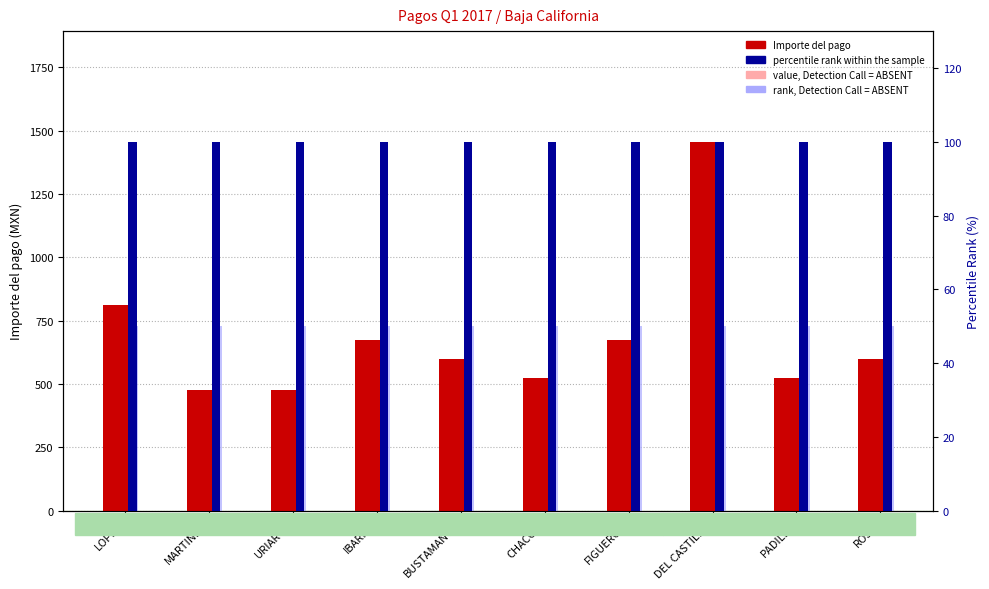

What is the label of the 1st bar from the left?

LOPEZ